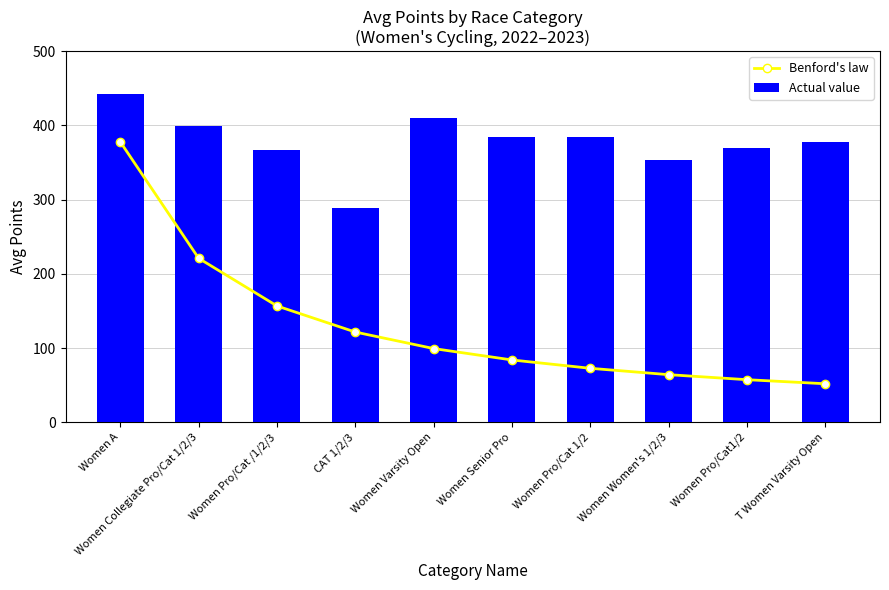

Are the bars grouped side by side (vs. stacked)?

Yes